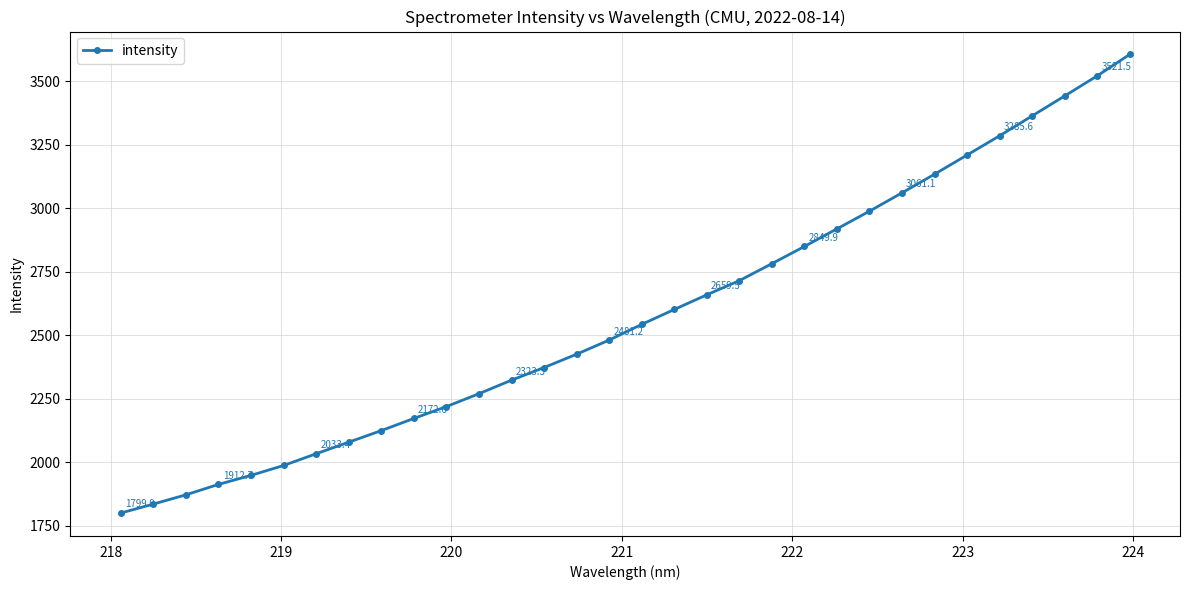

What is the difference between the maximum and minimum values?

1806.2